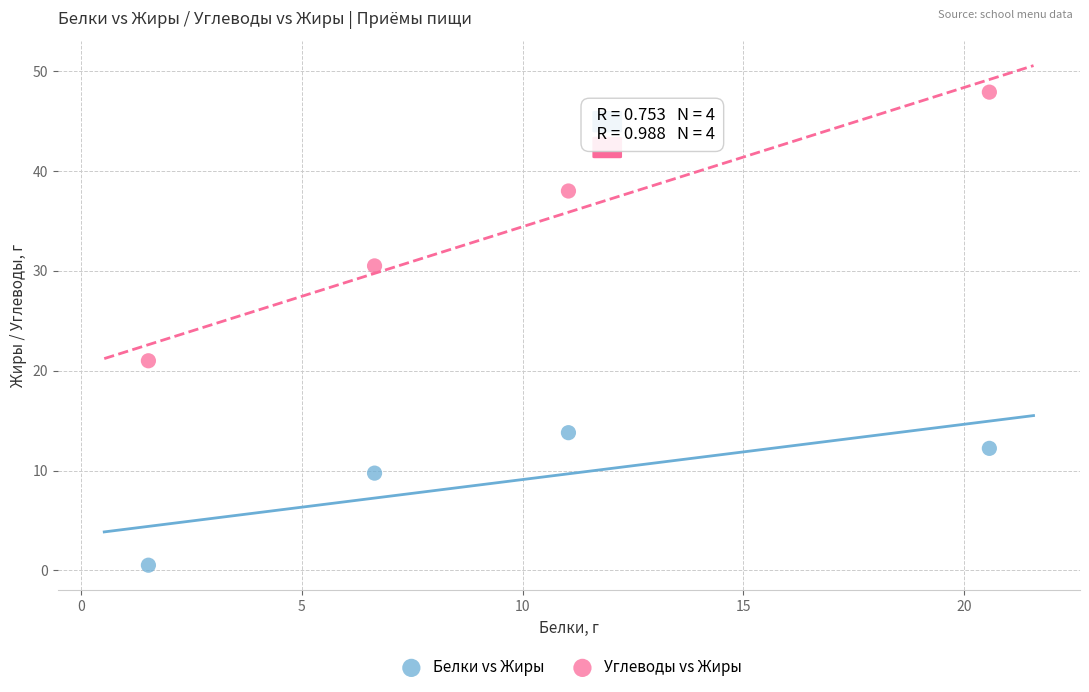

What are all the series names shown in the legend?

Белки vs Жиры, Углеводы vs Жиры